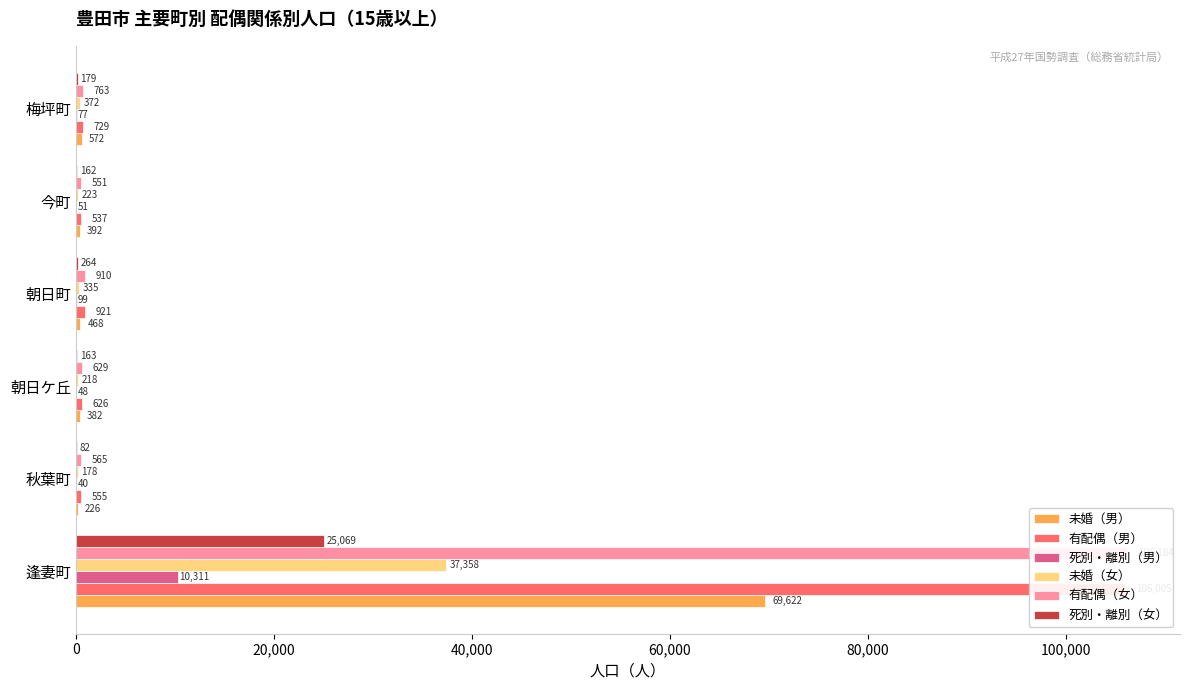

Reading right to left, list all the values displayed in this chart.

未婚（男）: 572	392	468	382	226	69622
有配偶（男）: 729	537	921	626	555	106005
死別・離別（男）: 77	51	99	48	40	10311
未婚（女）: 372	223	335	218	178	37358
有配偶（女）: 763	551	910	629	565	106184
死別・離別（女）: 179	162	264	163	82	25069